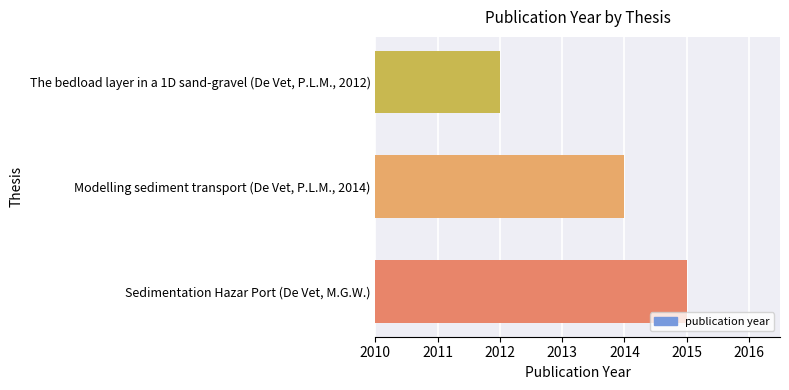

What is the greatest value displayed?

2015